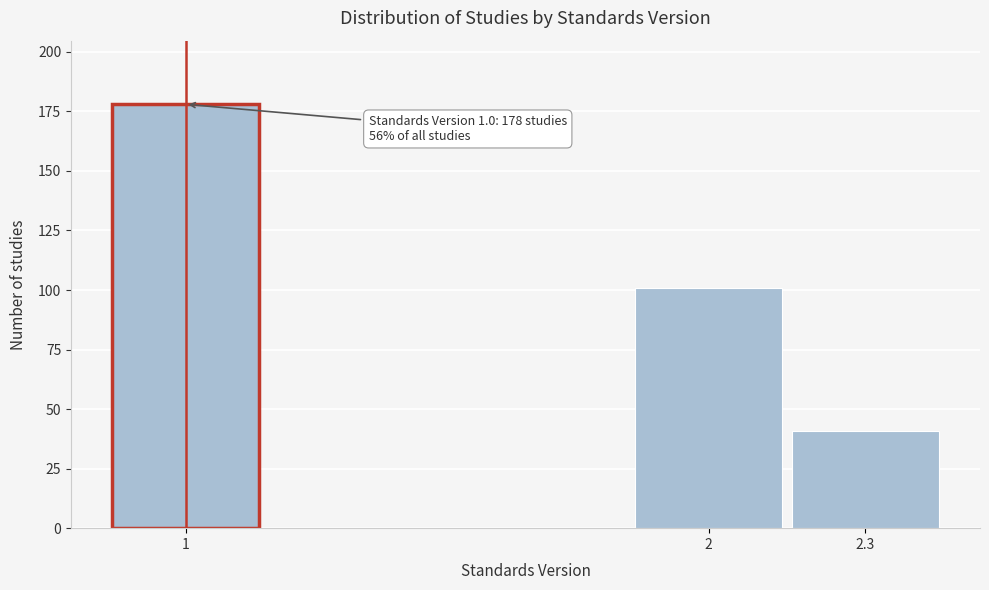

Reading left to right, list all the values displayed in this chart.

1=178	2=101	2.3=41